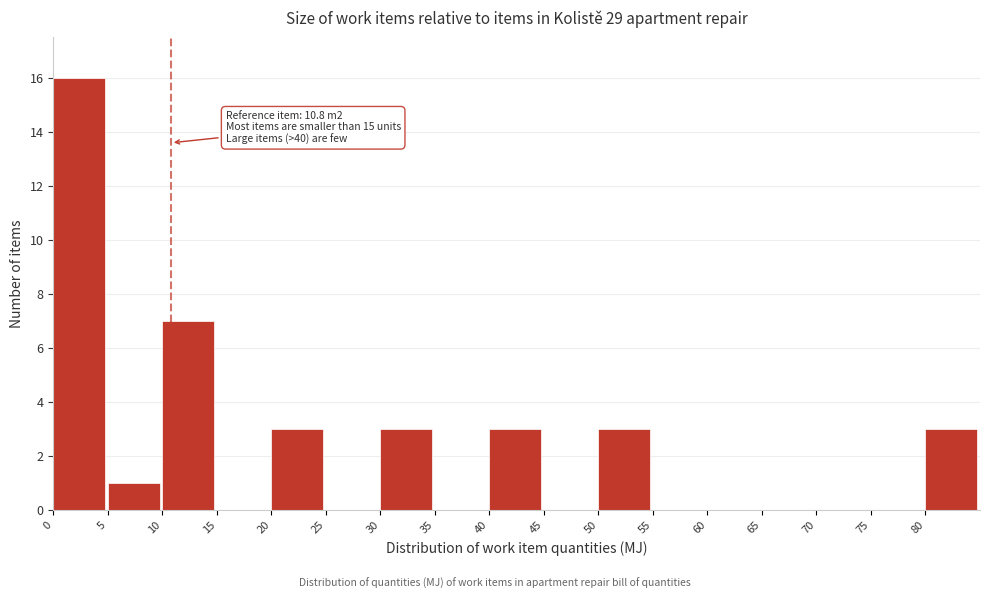

Which range on the x-axis has the tallest bar?

0 to 5